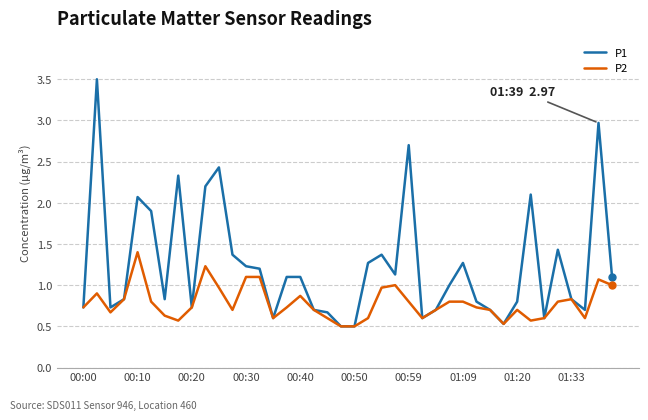

True or false: P2 has more than 0 points higher than both neighbors.

True